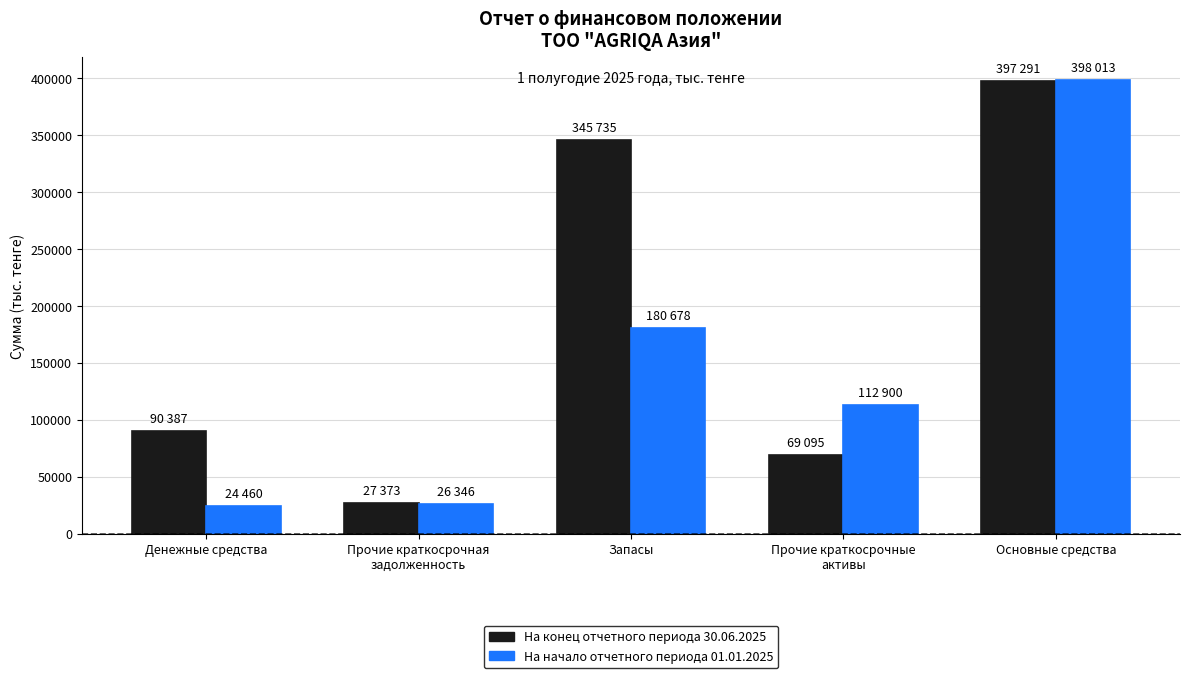

What is the sum of all На начало отчетного периода 01.01.2025 values?

742397